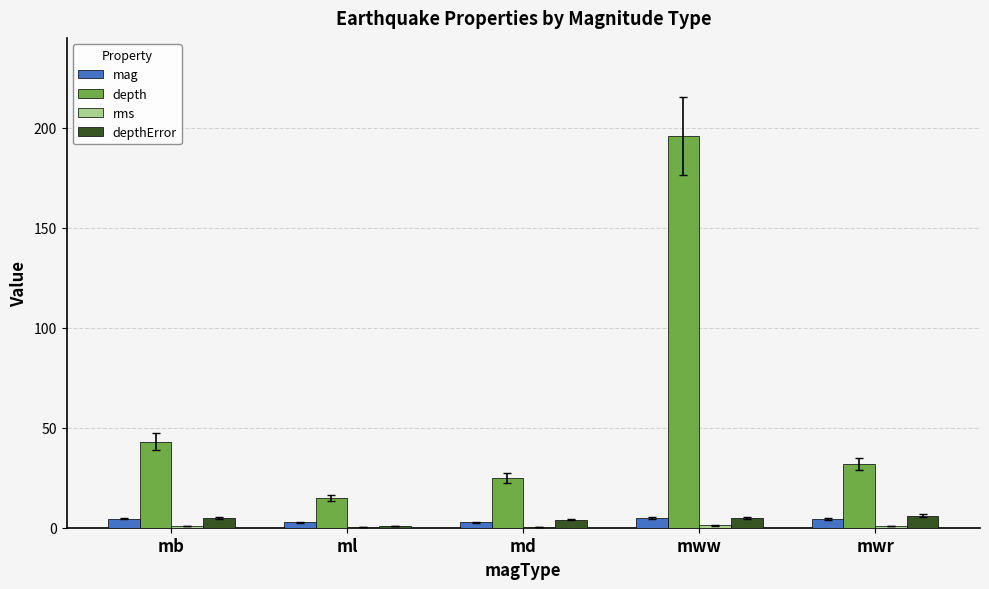

What is the total value across all series at md?

32.0